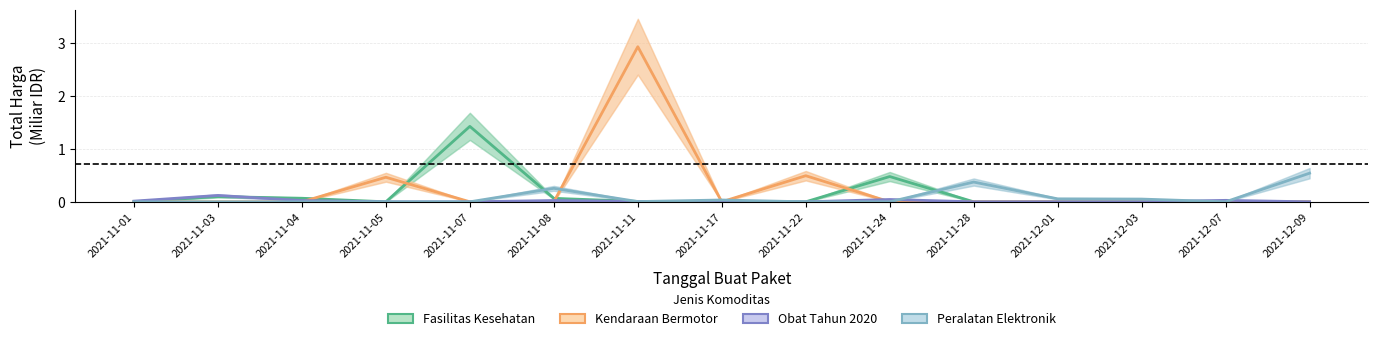

At which category is the sum across all series the highest?

2021-11-11